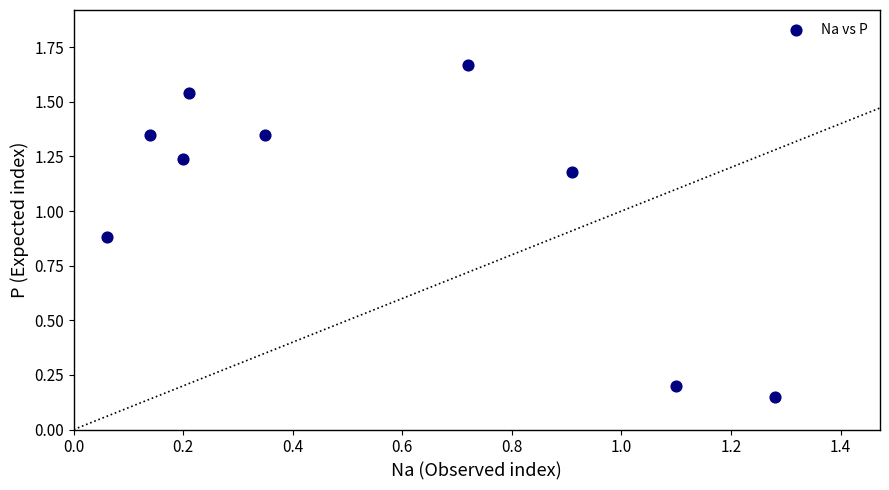

What is the average X value?

0.6